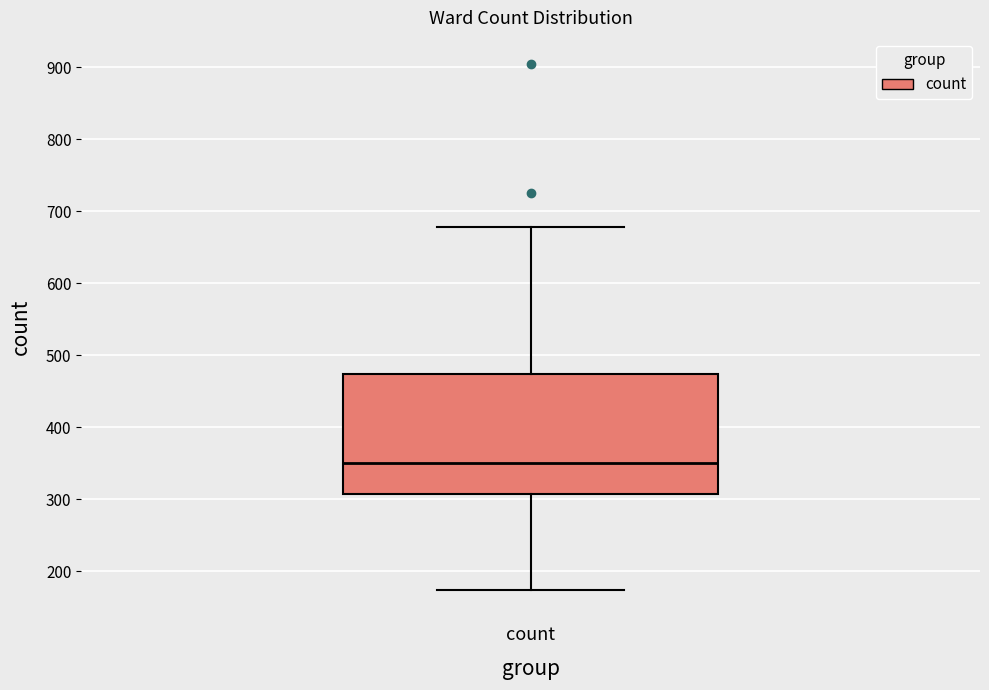

Where does the upper whisker of the box for count end on the y-axis? The values are not printed on the chart, so give them approximately, as read against the axis.

680